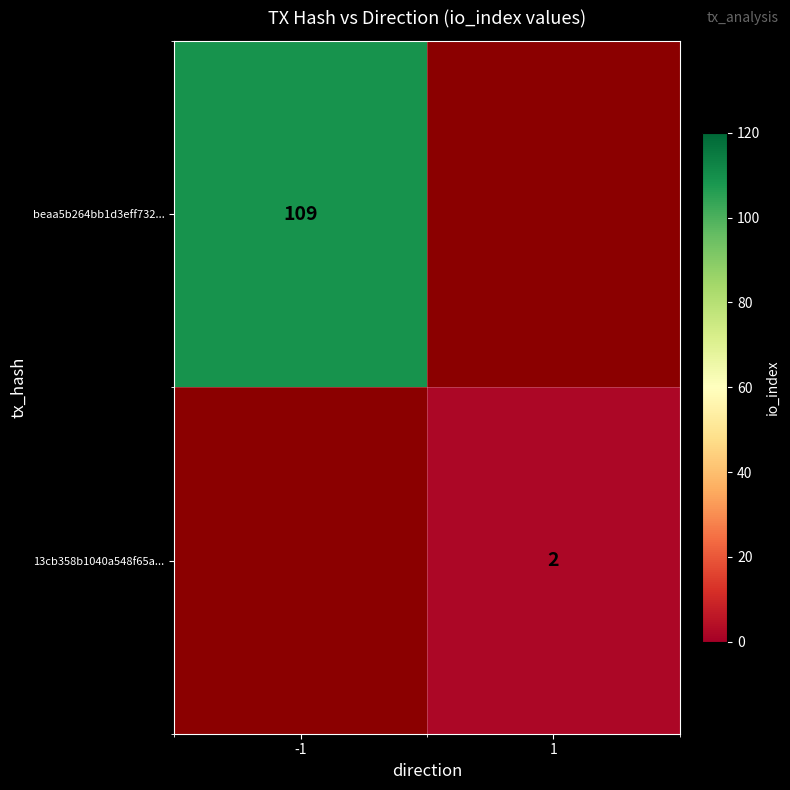

Is the value of 13cb358b1040a548f65a... at 1 greater than the value of beaa5b264bb1d3eff732... at -1?

No